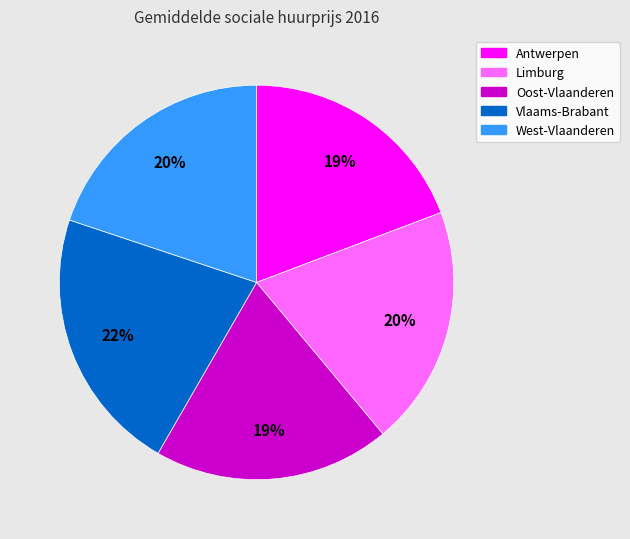

To the nearest percent, what is the combined percentage of Limburg and Vlaams-Brabant?

42%